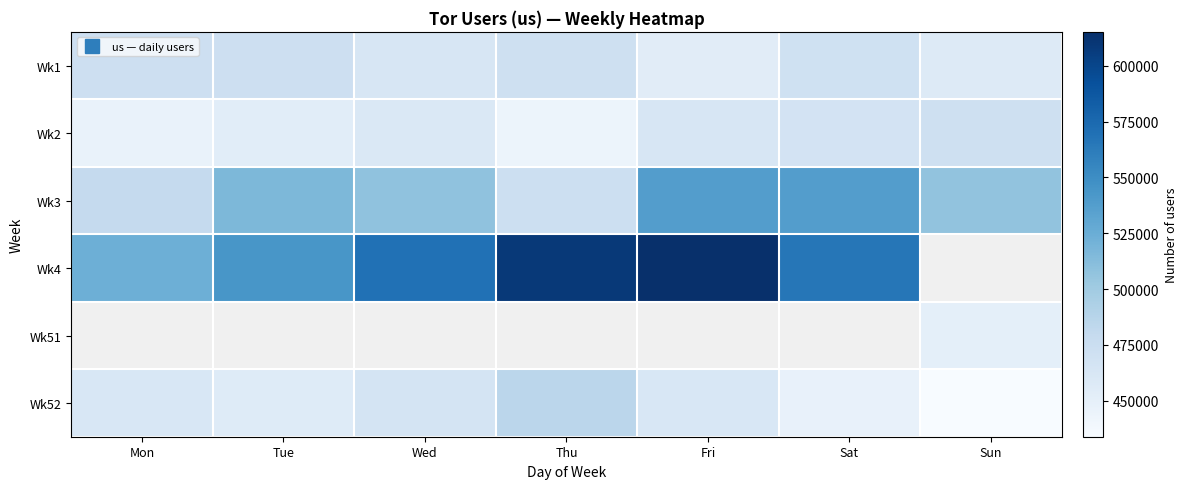

What is the average value of the Wk3 series?

508532.6